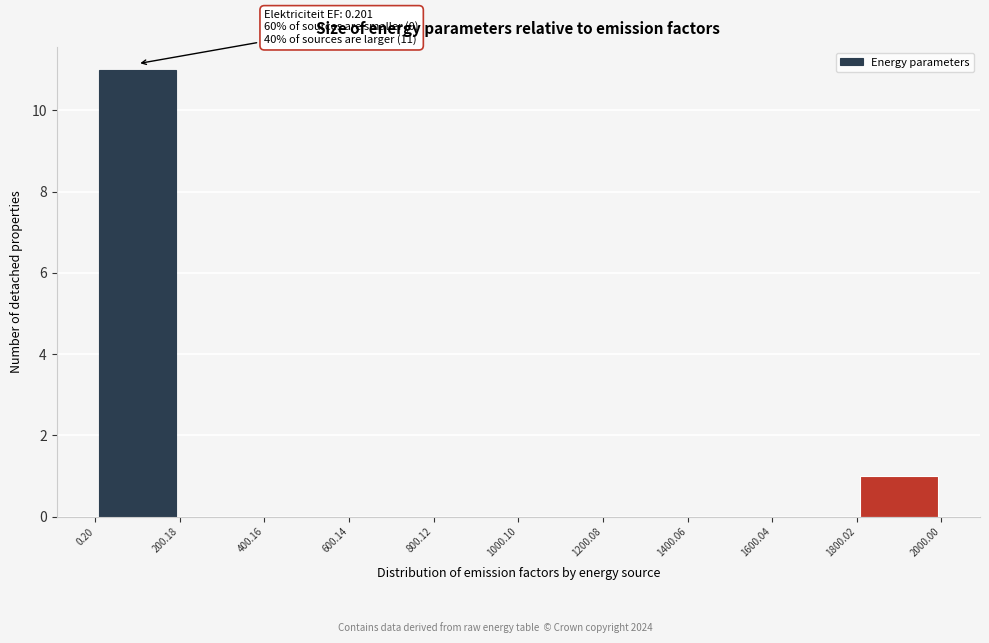

Which range on the x-axis has the tallest bar?

0.20 to 200.18